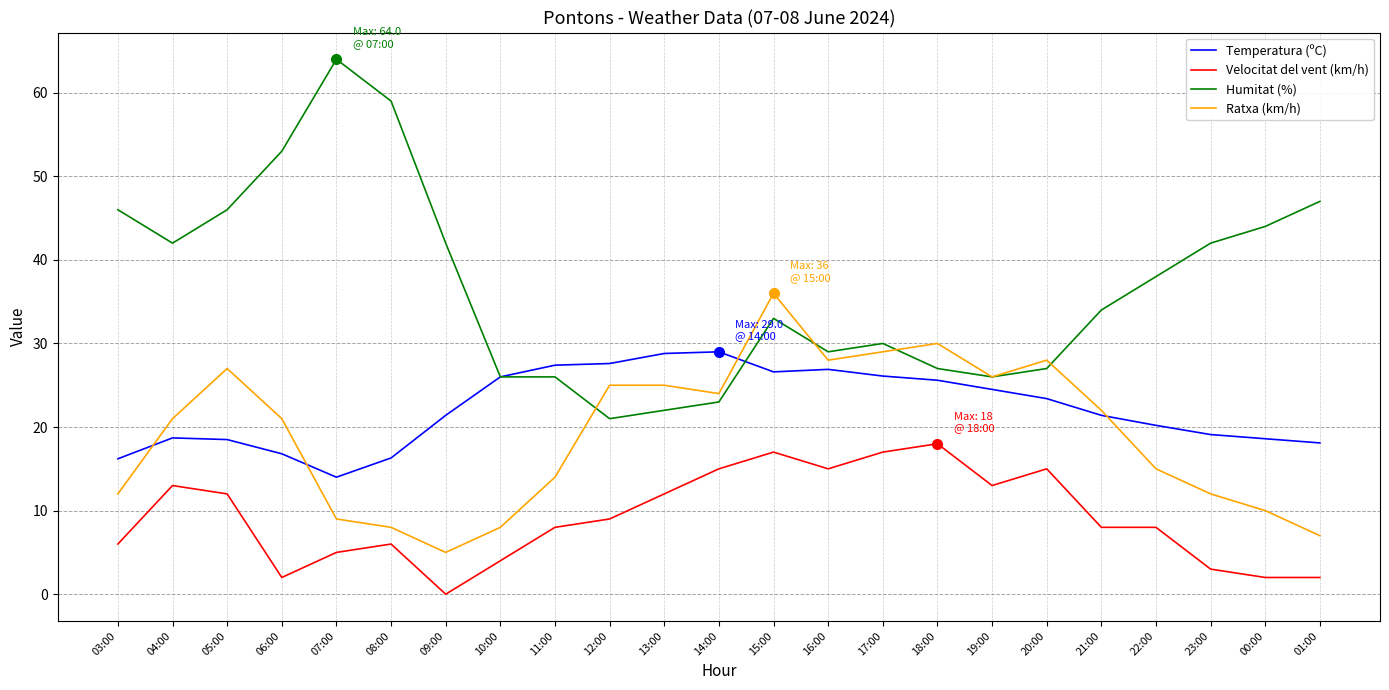

What is the average value of the Velocitat del vent (km/h) series?

9.1